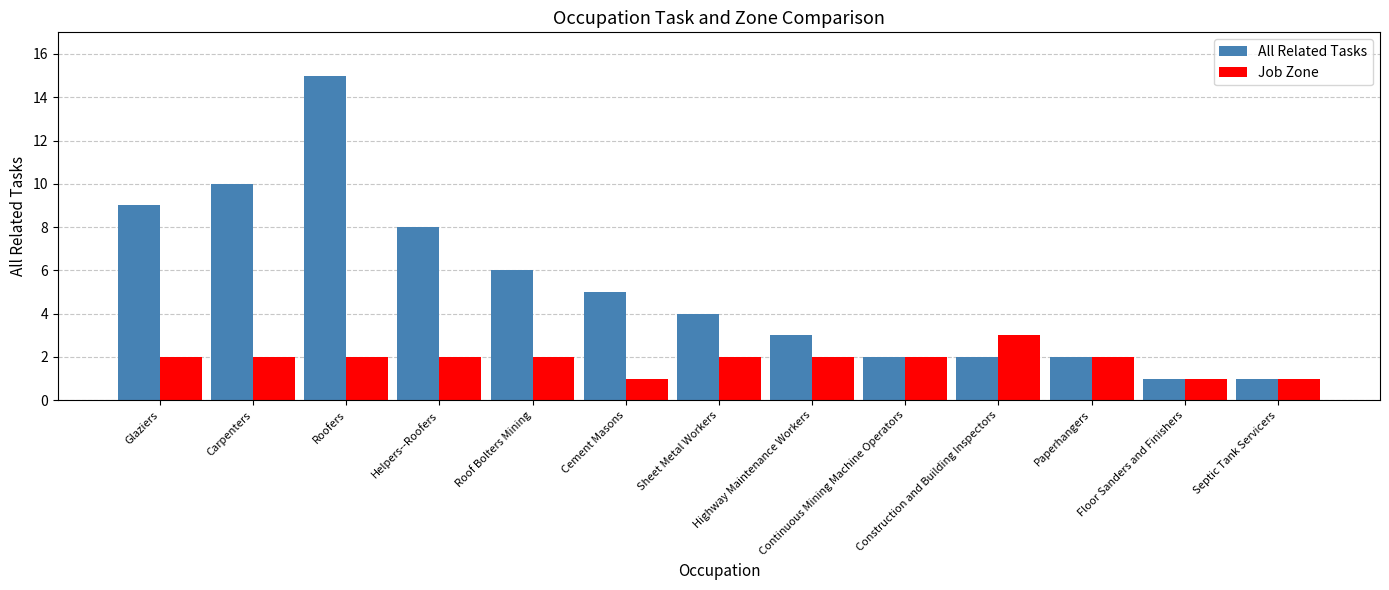

What is the label of the 10th bar from the left?

Construction and Building Inspectors